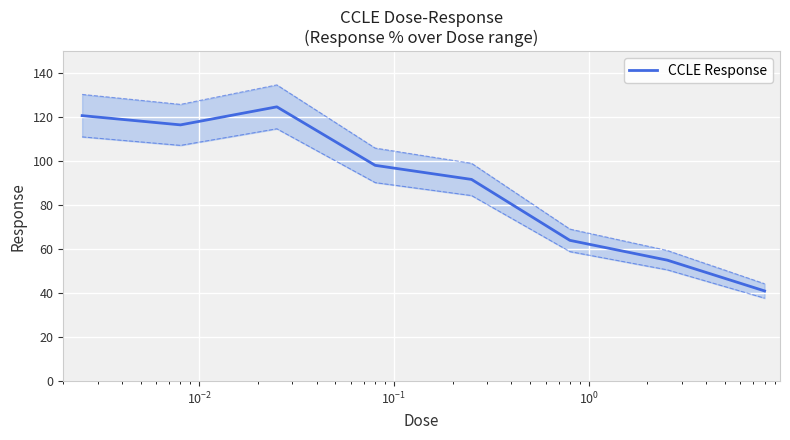

What is the minimum value for CCLE Response?

41.0